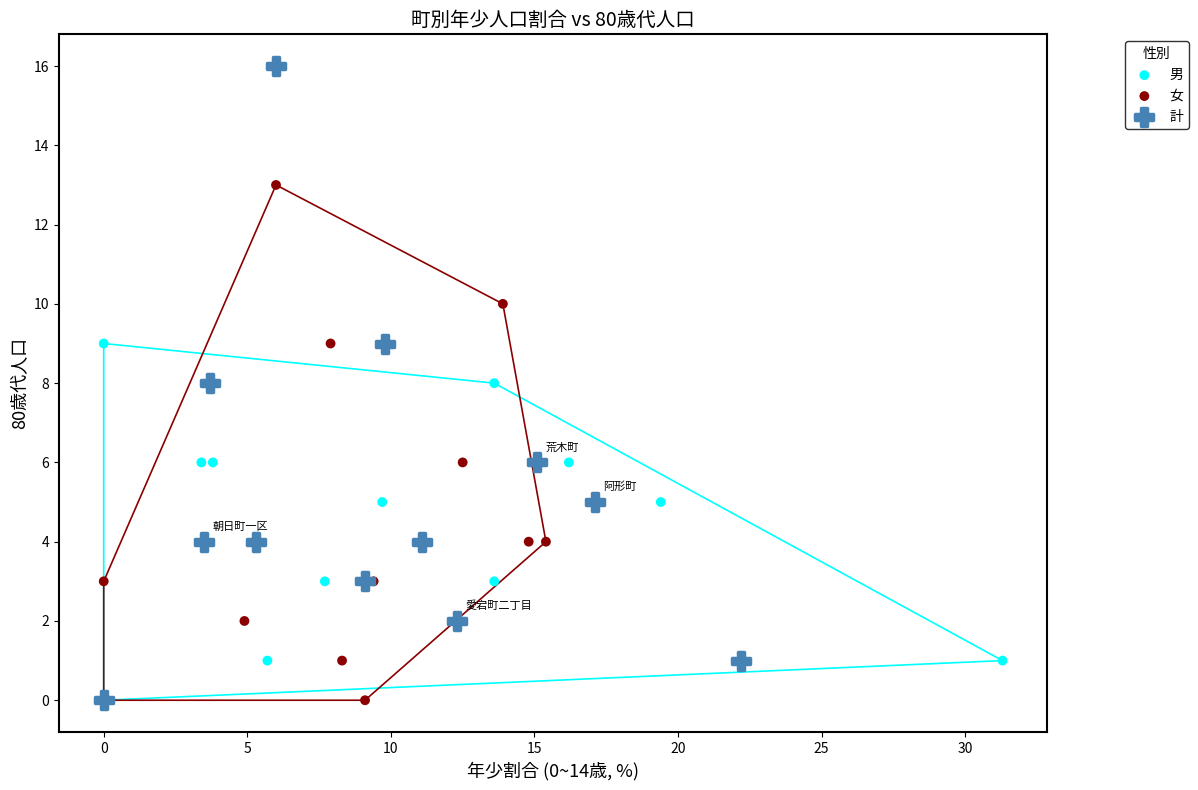

Which series contains the highest Y value?

計